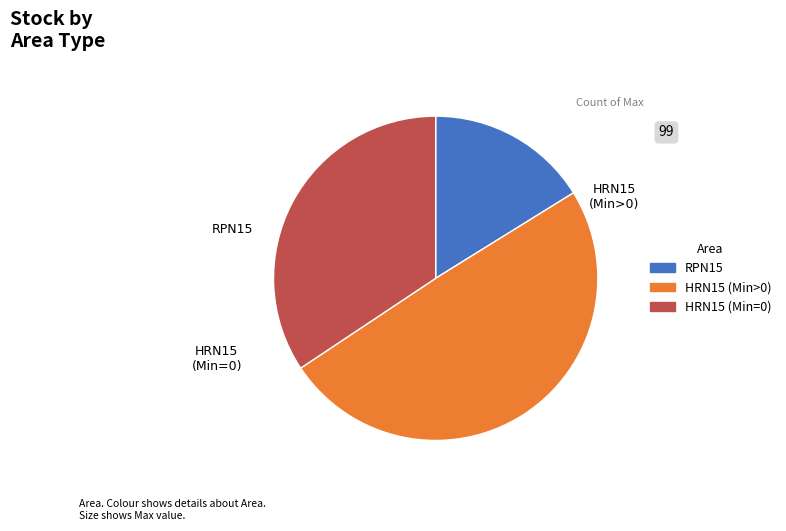

Is there a majority slice in this chart?

No